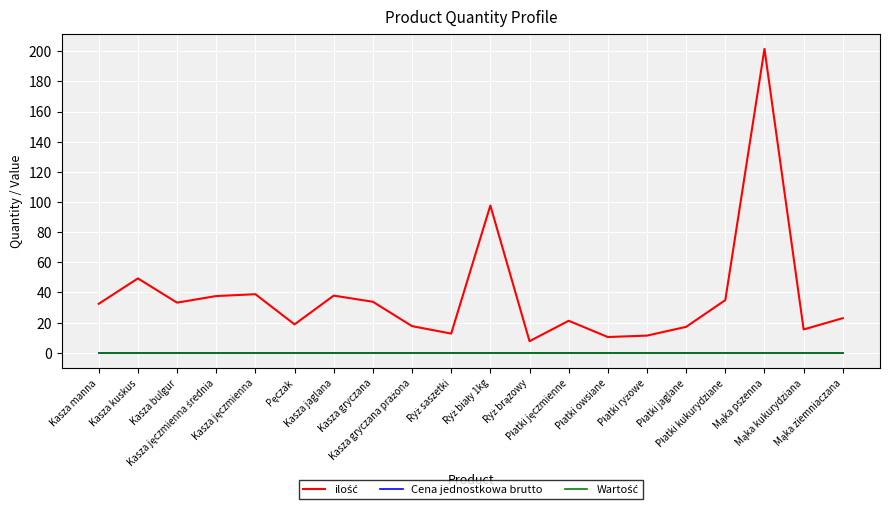

Between Kasza gryczana and Kasza gryczana prażona, which series saw the biggest shift?

ilość